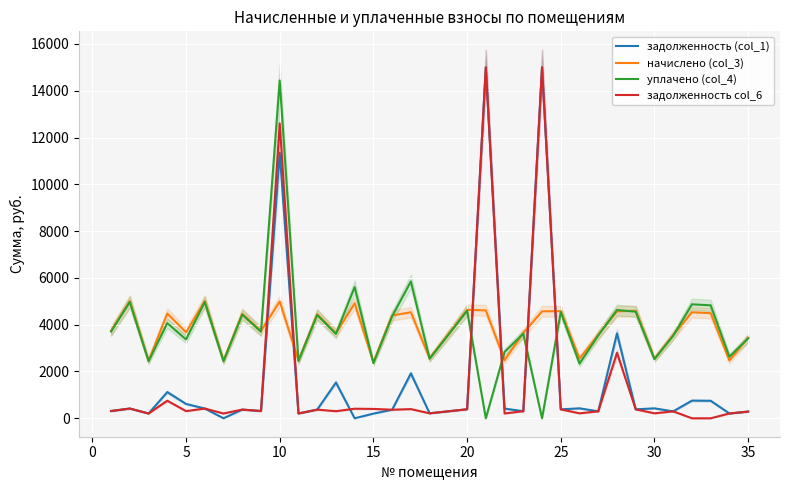

True or false: начислено (col_3) and задолженность (col_1) cross at least once.

True